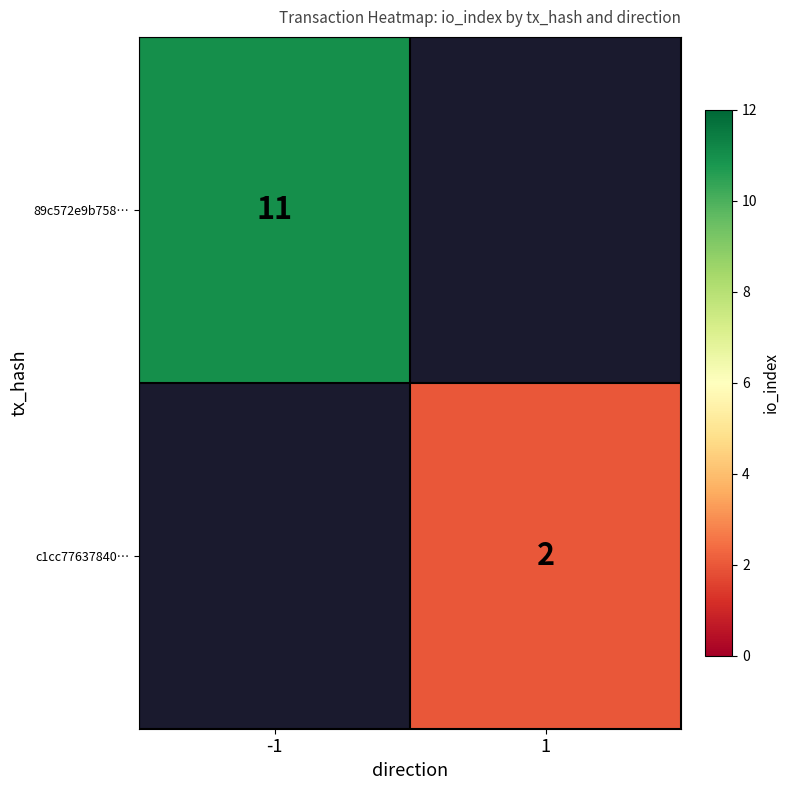

The value of 89c572e9b758… at -1 is 18. True or false?

False